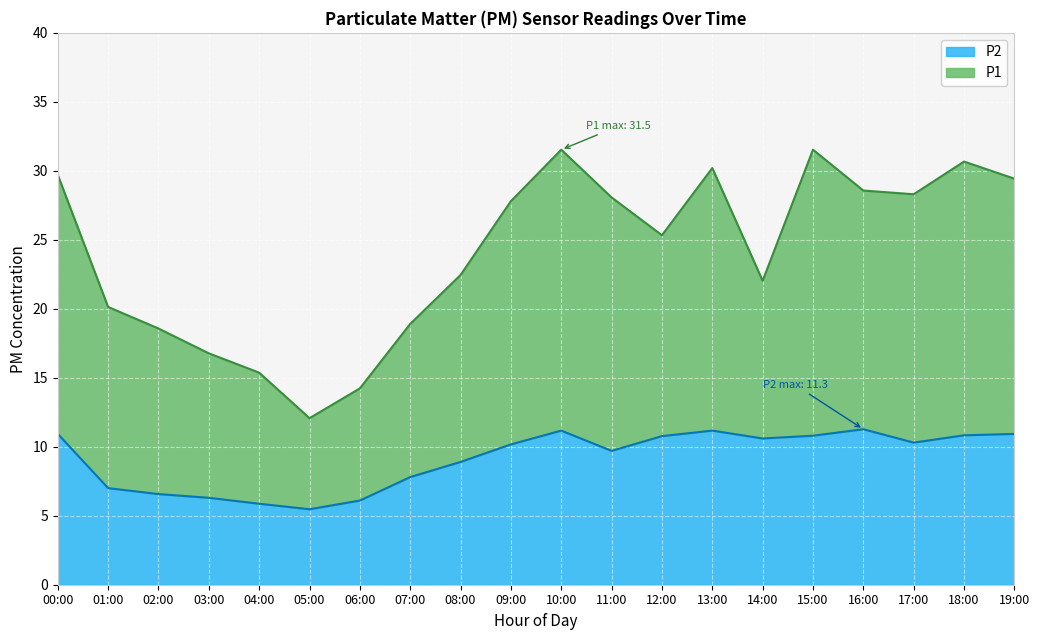

Which category has the lowest value across all series?

05:00